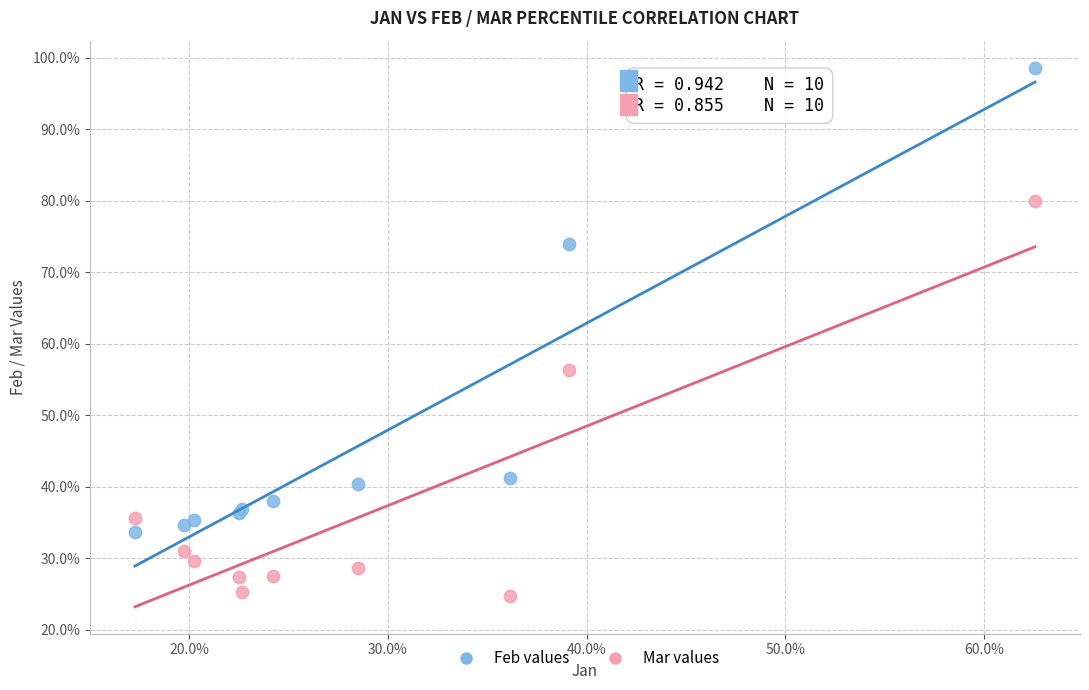

What are all the series names shown in the legend?

Feb values, Mar values